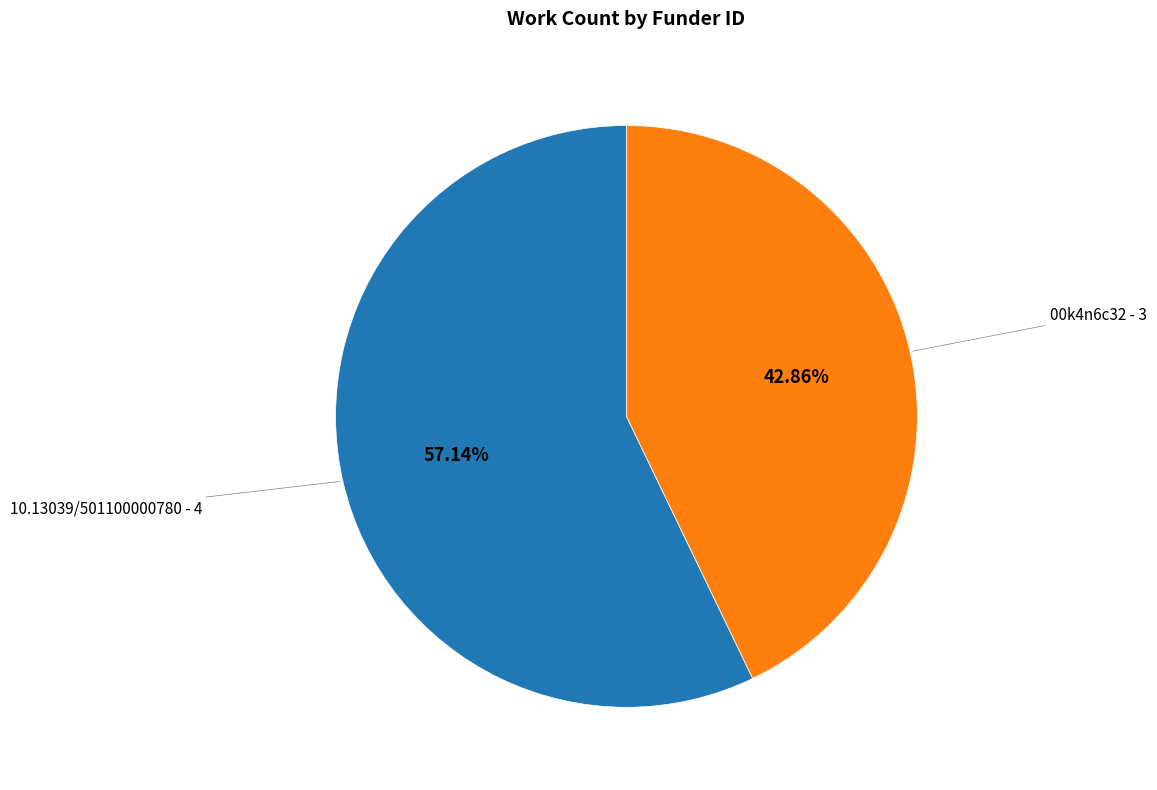

True or false: 00k4n6c32 accounts for 52% of the total.

False